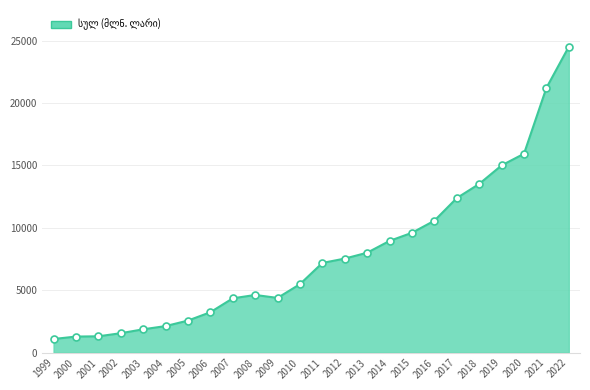

Which series contains the lowest Y value?

სულ